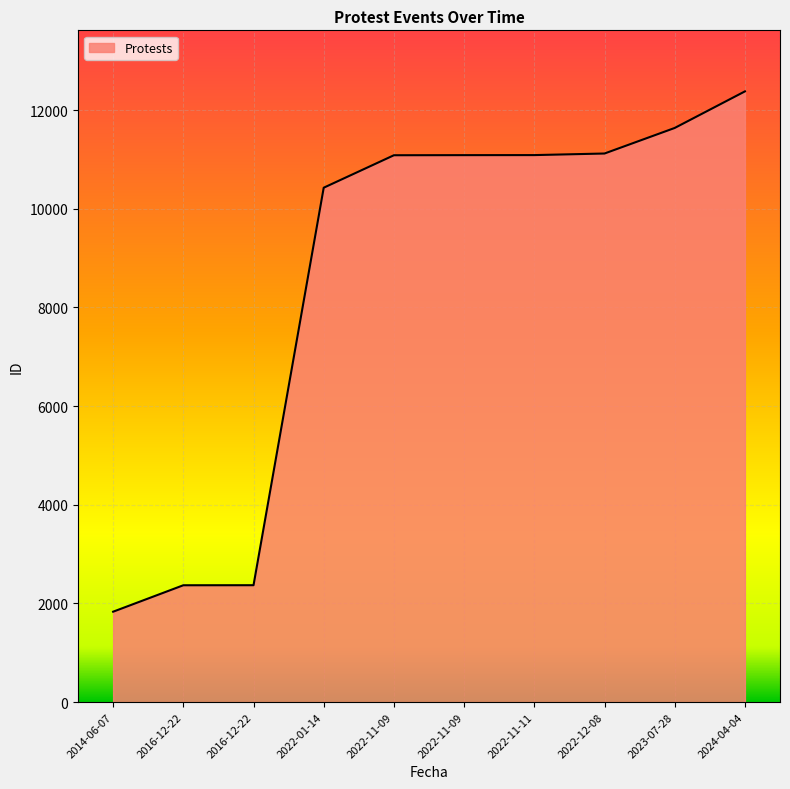

What is the value of the 1st point from the left?

1832